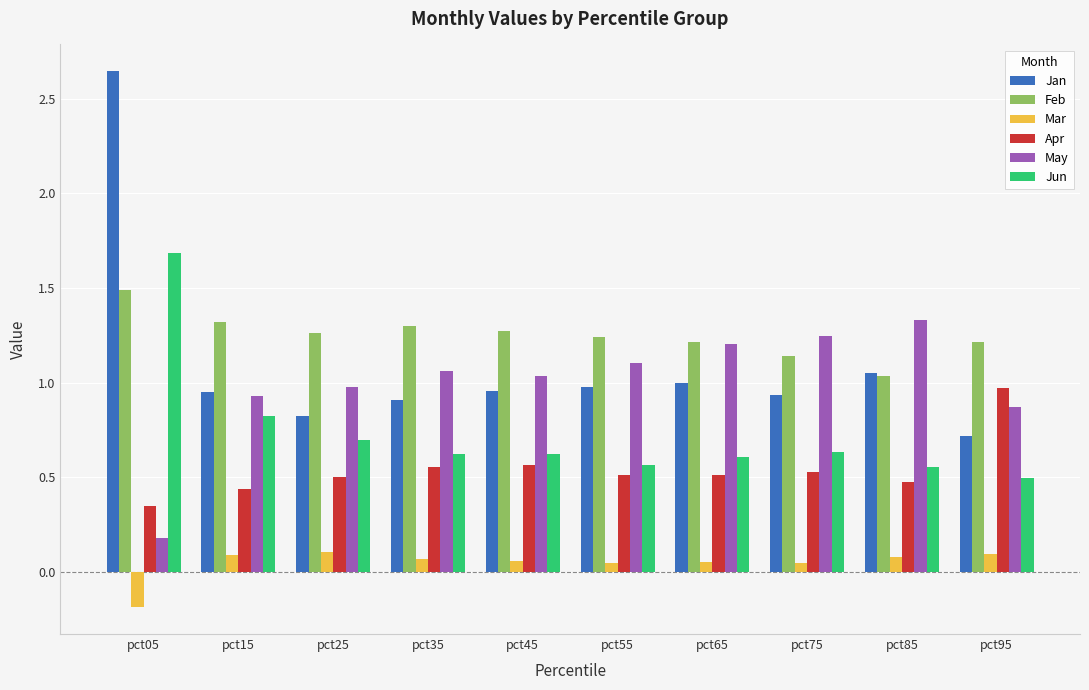

Rank the series by their maximum value, from lowest to highest.

Mar, Apr, May, Feb, Jun, Jan